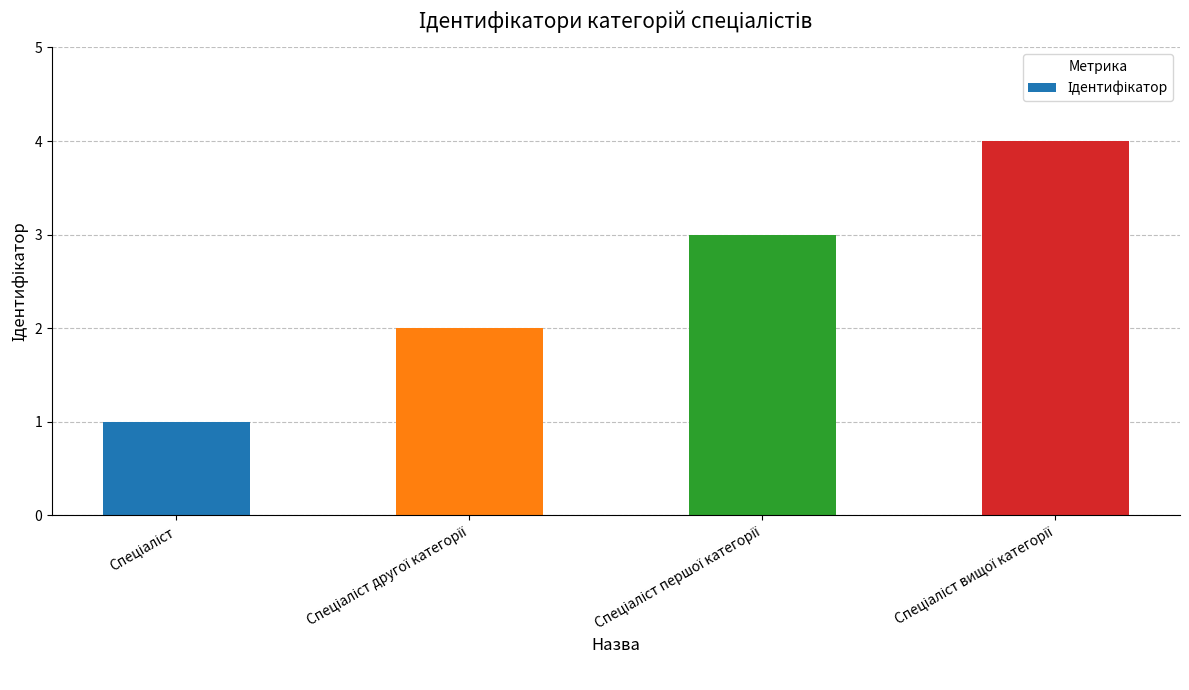

What is the maximum value shown in the chart?

4